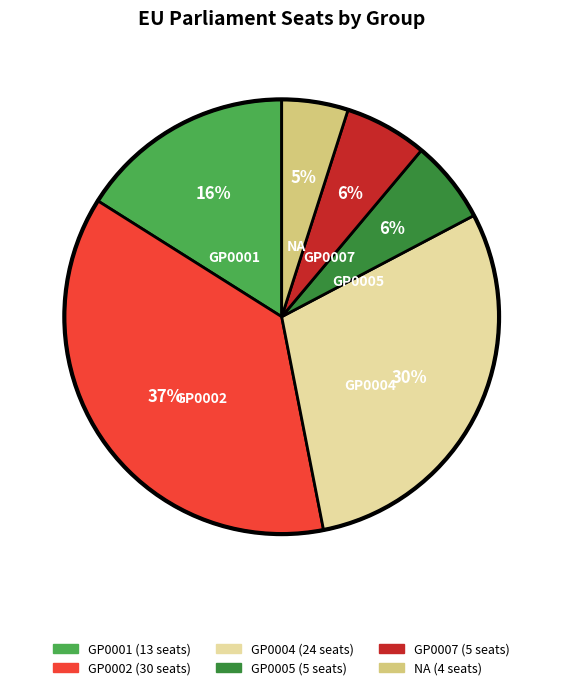

Which has a higher value, GP0004 or GP0002?

GP0002